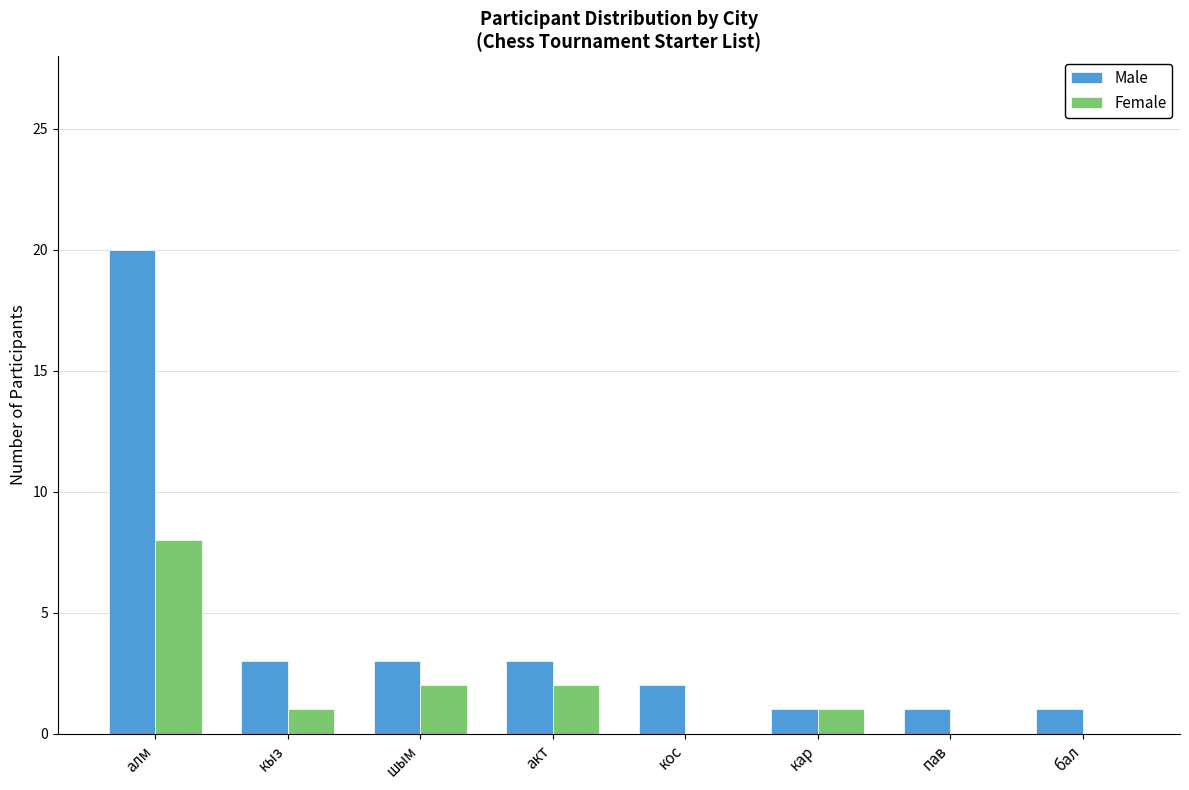

Which series has the largest total across all categories?

Male